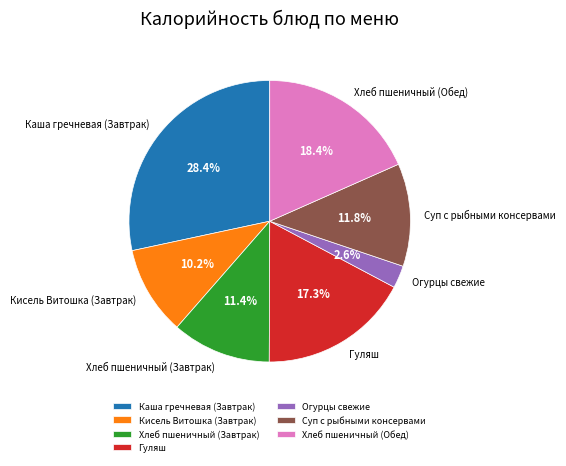

To the nearest percent, what portion does Огурцы свежие represent?

3%